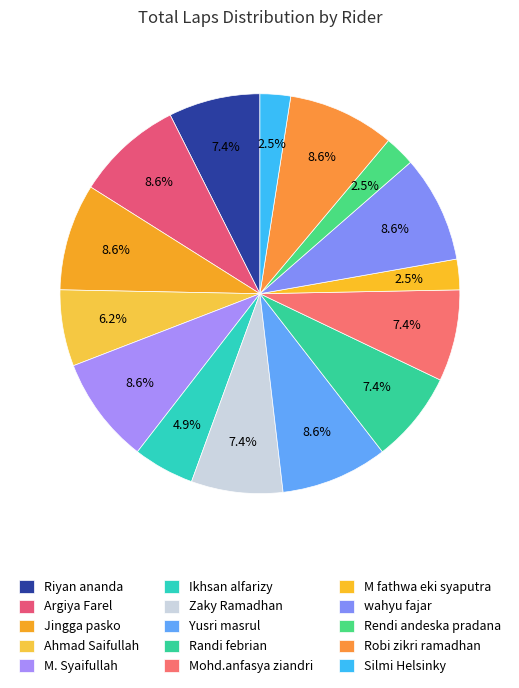

What is the change in value from Mohd.anfasya ziandri to Robi zikri ramadhan?

+1